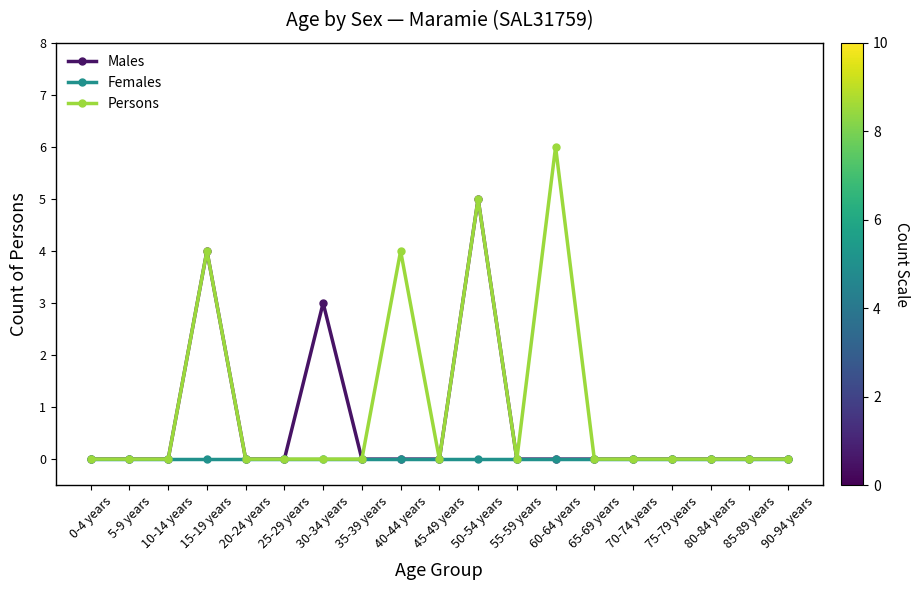

How many series are shown in this chart?

3